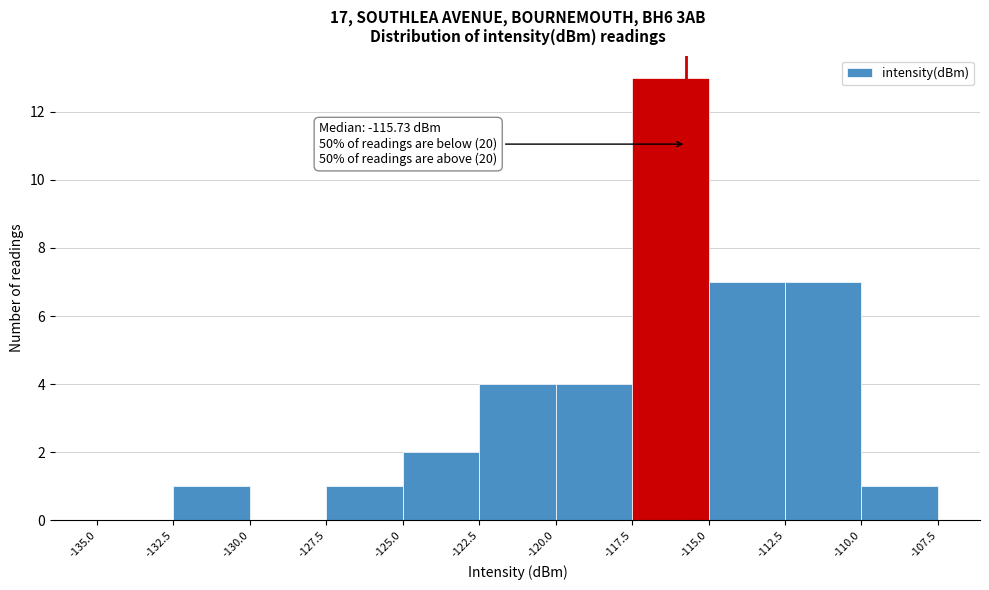

Over which range of the x-axis is the bar tallest?

-117.5 to -115.0